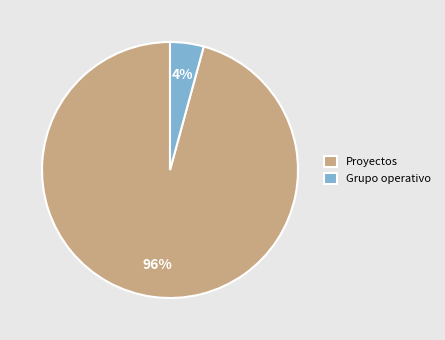

Rank the categories by value from lowest to highest.

Grupo operativo, Proyectos